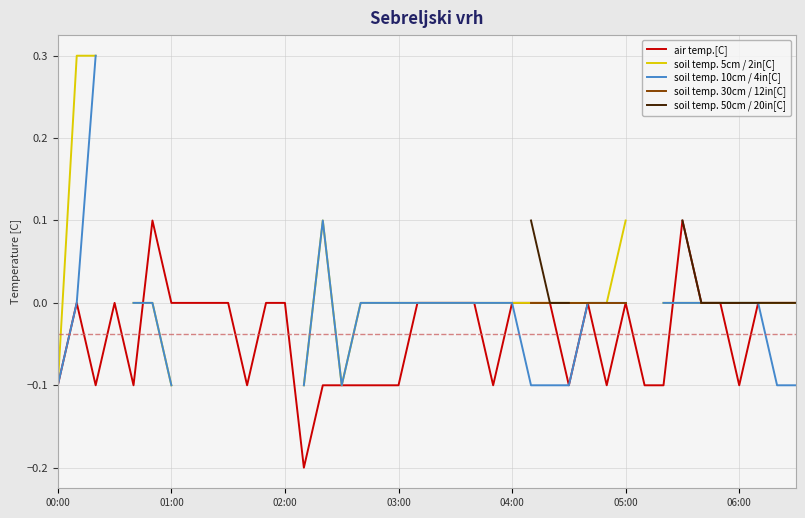

Rank the series at 03:00 from lowest to highest value.

air temp.[C], soil temp. 5cm / 2in[C], soil temp. 10cm / 4in[C], soil temp. 30cm / 12in[C], soil temp. 50cm / 20in[C]